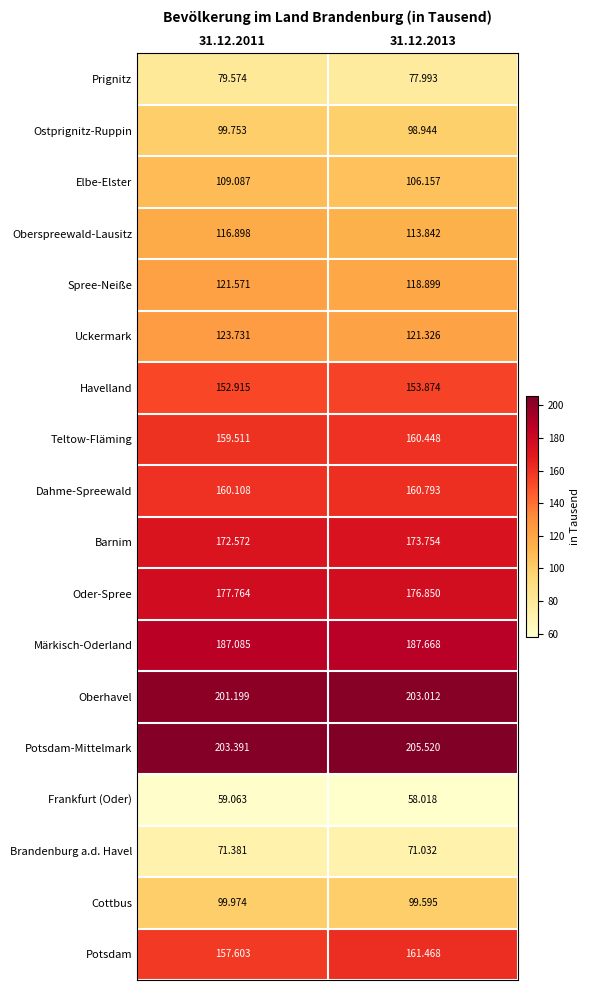

Rank the series by their maximum value, from lowest to highest.

Frankfurt (Oder), Brandenburg a.d. Havel, Prignitz, Ostprignitz-Ruppin, Cottbus, Elbe-Elster, Oberspreewald-Lausitz, Spree-Neiße, Uckermark, Havelland, Teltow-Fläming, Dahme-Spreewald, Potsdam, Barnim, Oder-Spree, Märkisch-Oderland, Oberhavel, Potsdam-Mittelmark